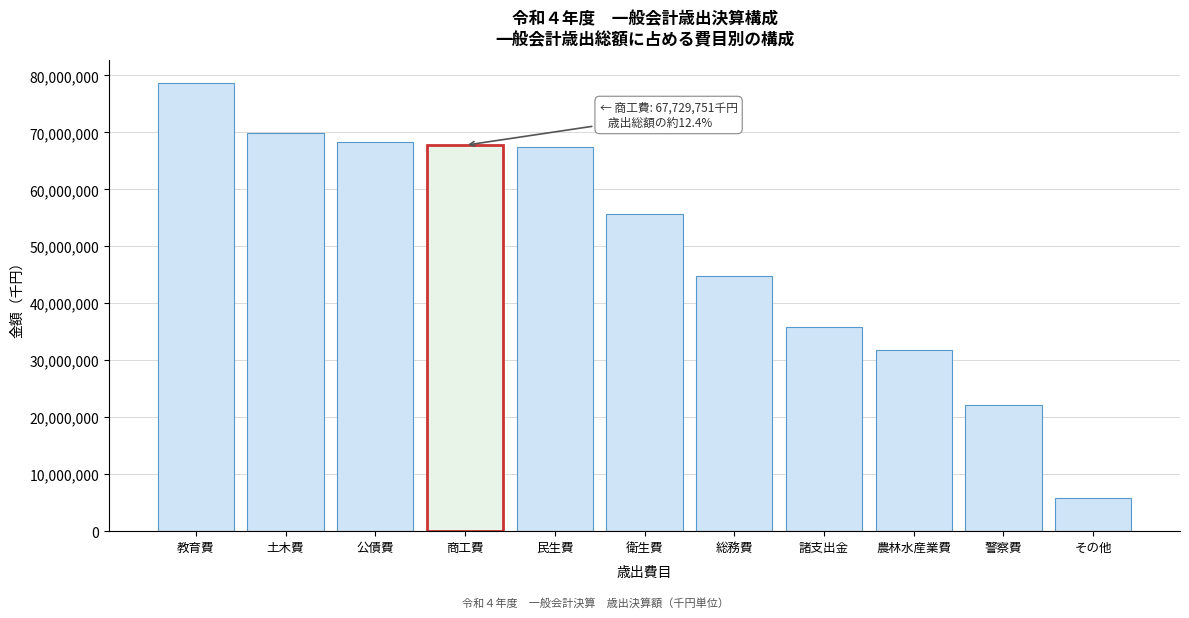

Reading left to right, what are all the values shown in this chart?

教育費=78678714	土木費=69922642	公債費=68257586	商工費=67729751	民生費=67352343	衛生費=55642209	総務費=44853146	諸支出金=35872165	農林水産業費=31711375	警察費=22205422	その他=5813153